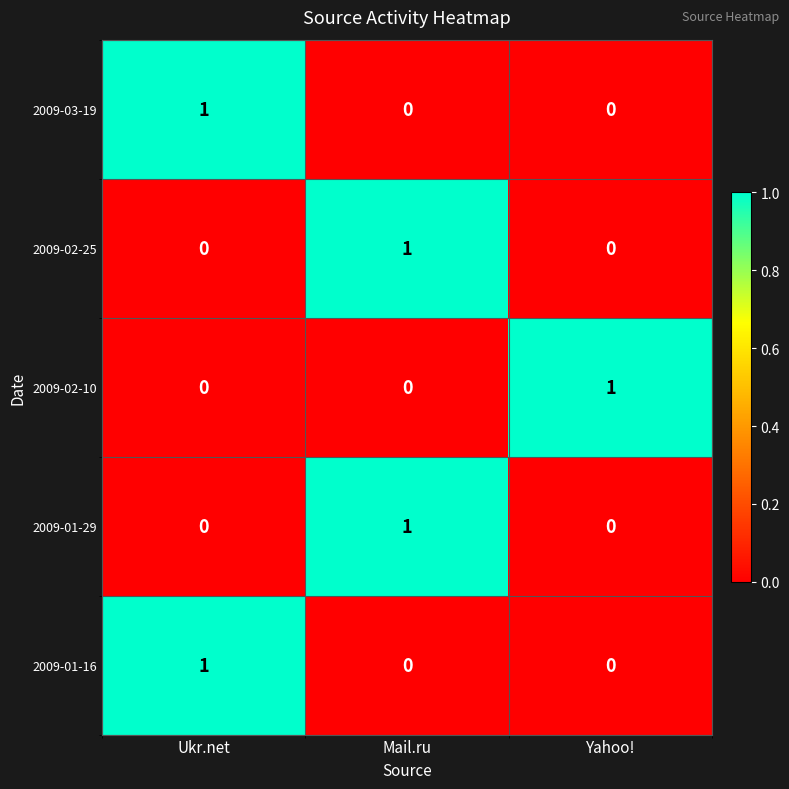

At how many categories does at least one series exceed 0?

3